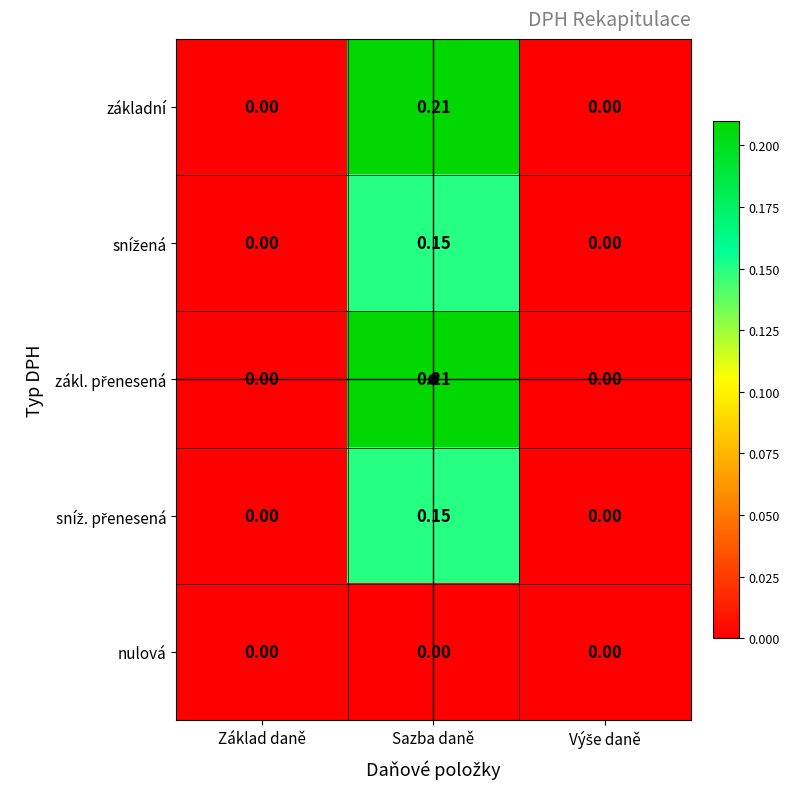

At which category is the sum across all series the highest?

Sazba daně